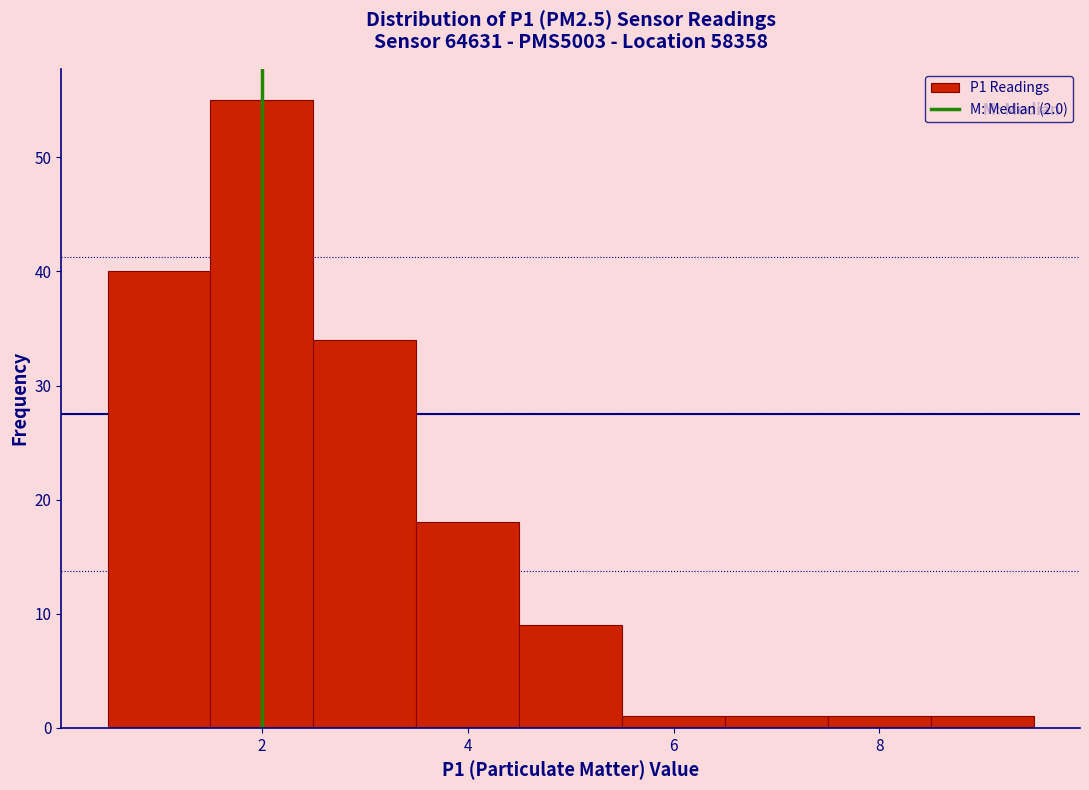

Over which range of the x-axis is the bar tallest?

1.5 to 2.5